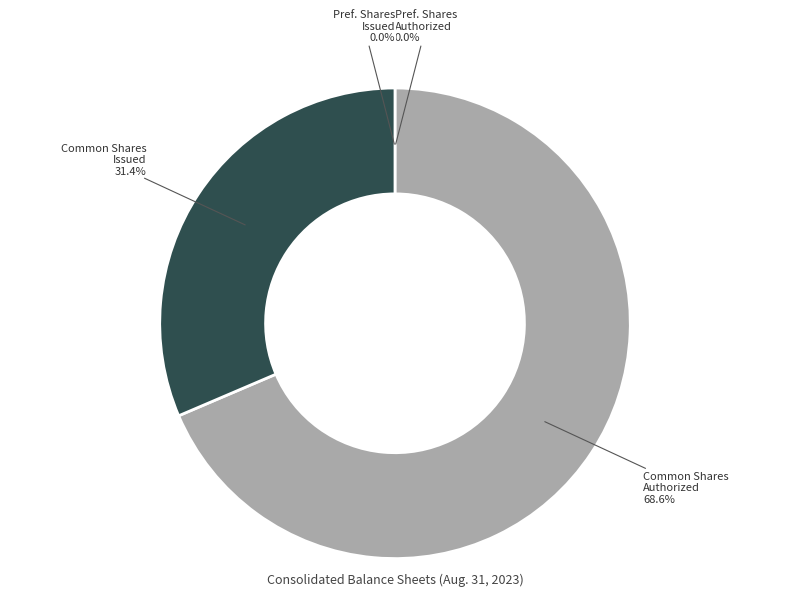

Rank the categories by value from lowest to highest.

Preferred Stock, Shares Authorized, Preferred Stock, Shares Issued, Common Stock, Shares, Issued, Common Stock, Shares Authorized